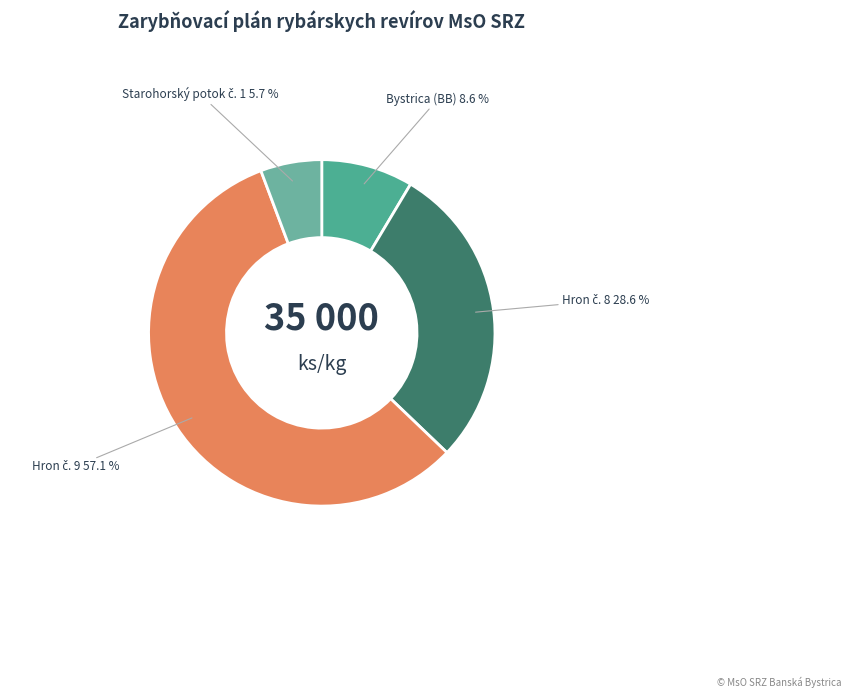

Which slice represents more than half of the pie?

Hron č. 9